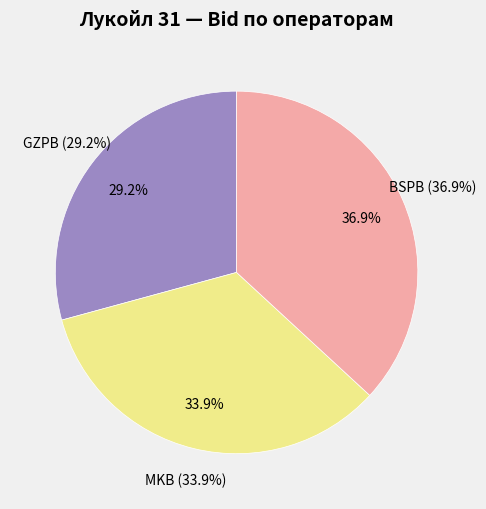

Count the number of slices in the pie.

3